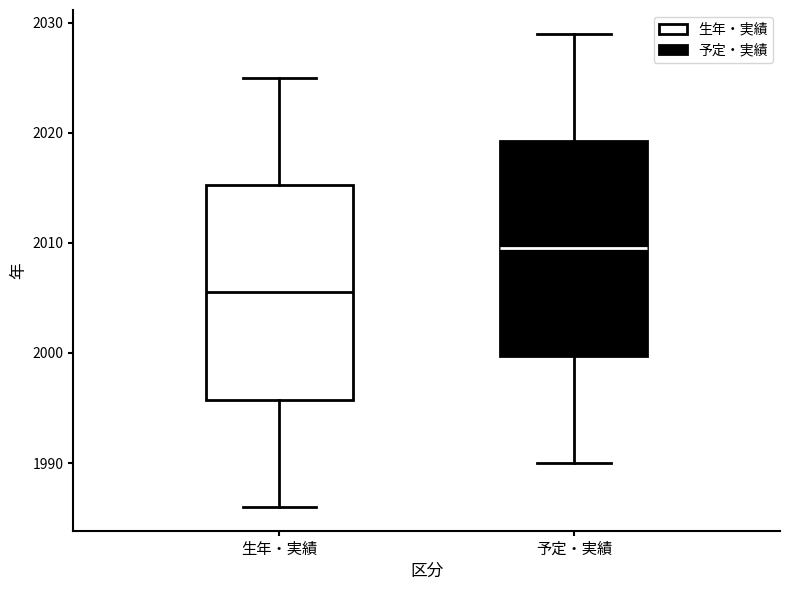

Which box has the lowest median line?

生年・実績